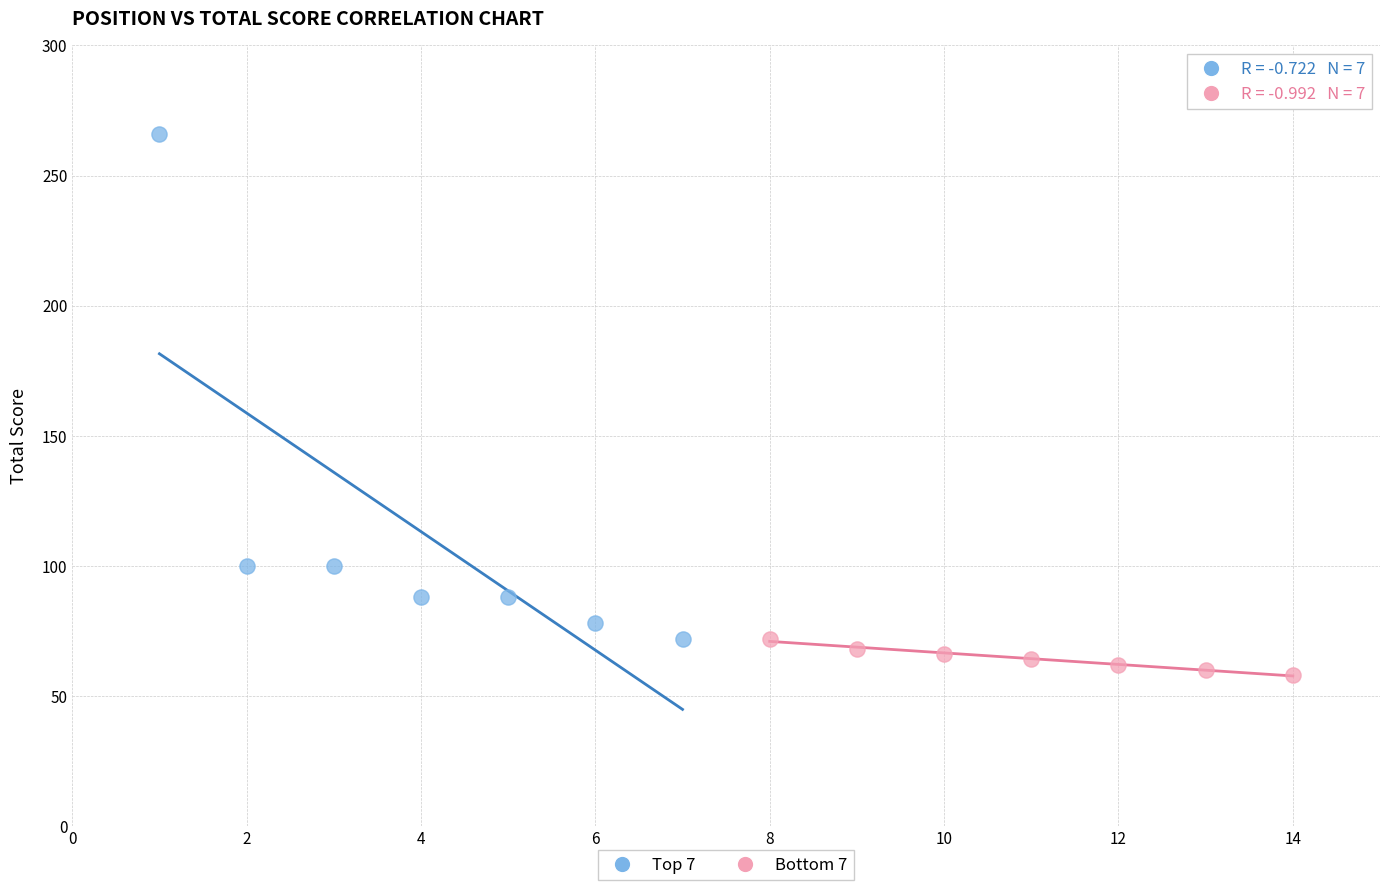

What are all the series names shown in the legend?

Top 7, Bottom 7